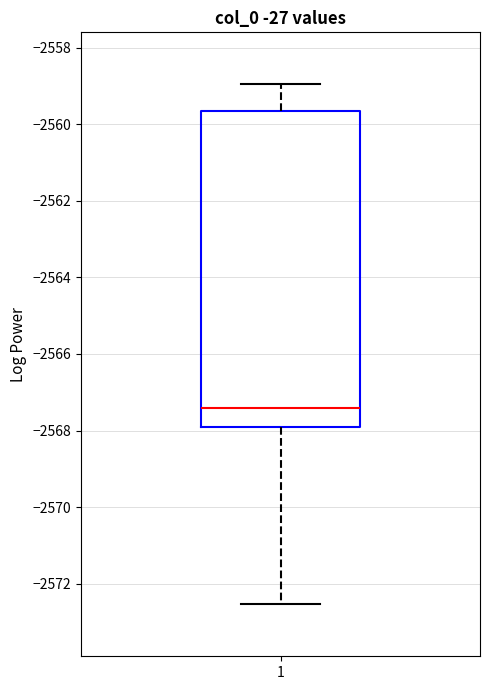

Transcribe this box plot: give where the median line is, the range the box spans, and where the two whiskers end, as read against the y-axis. The values are not printed on the chart, so give them approximately, as read against the axis.

median -2567.4, box -2568.0 to -2559.6, whiskers -2572.6 to -2559.0